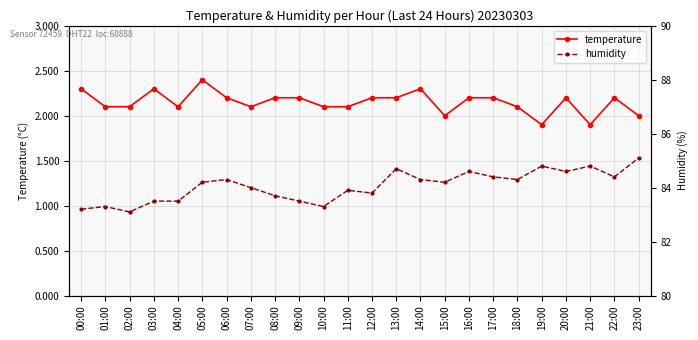

What is the sum of all temperature values?

51.6